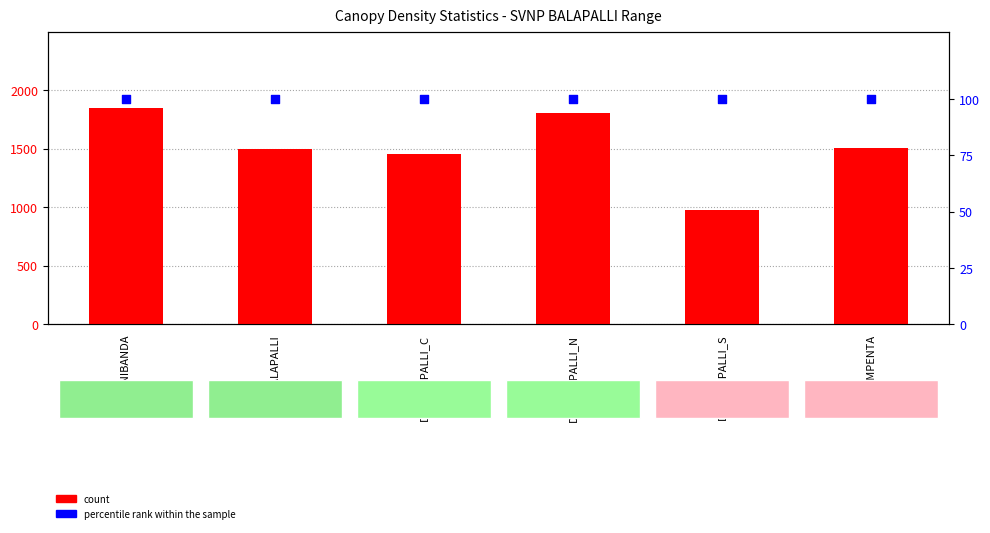

At how many categories does at least one series exceed 1000?

5